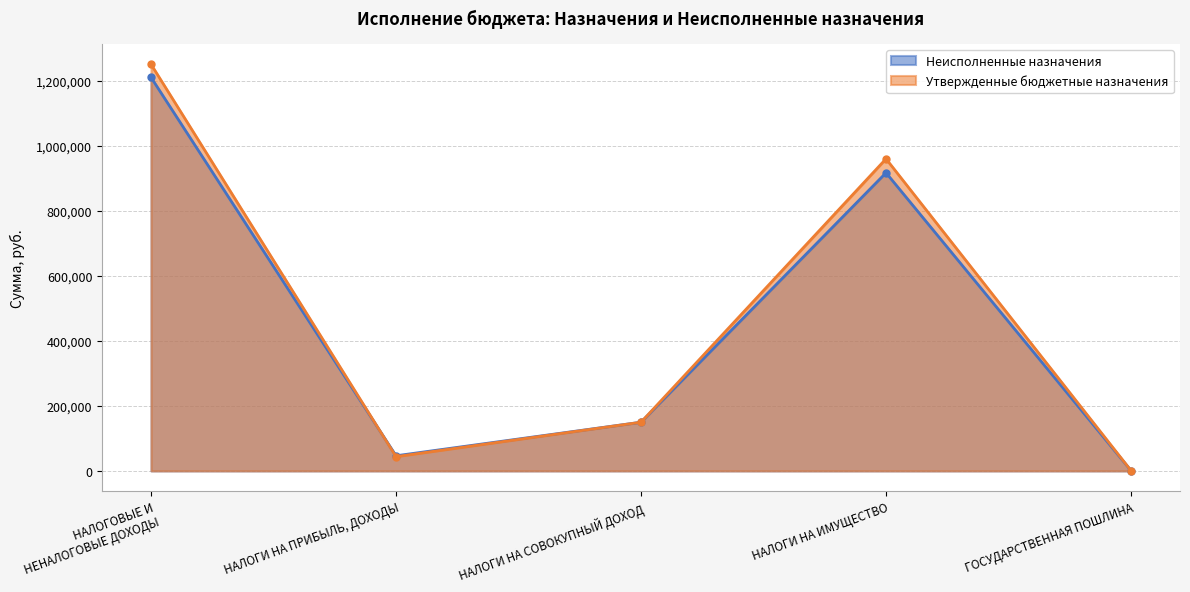

Which category has the lowest value in the Утвержденные бюджетные назначения series?

ГОСУДАРСТВЕННАЯ ПОШЛИНА